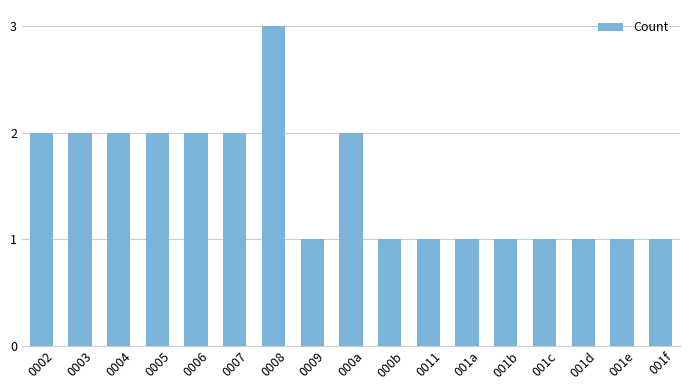

The chart shows a value of 2 at 0006. True or false?

True